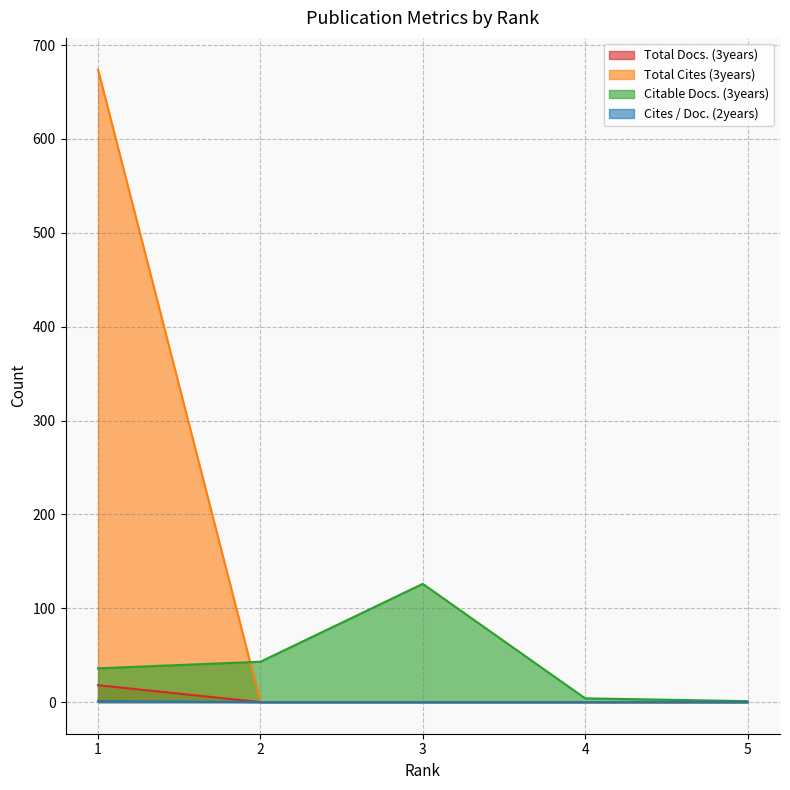

List the labels in order of Cites / Doc. (2years) value, largest first.

1, 2, 3, 4, 5